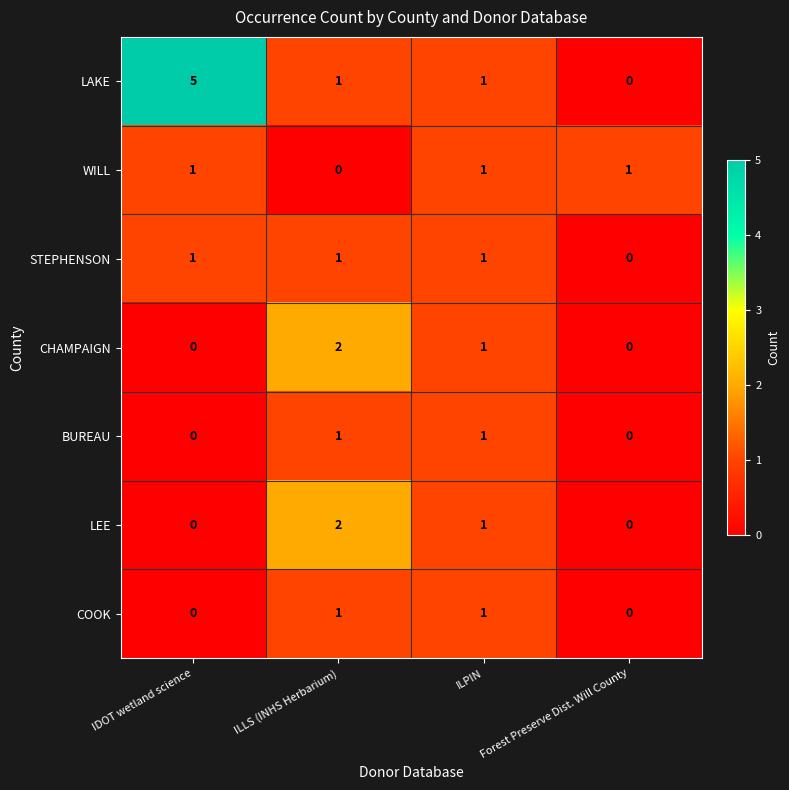

How many positive values does the COOK series have?

2